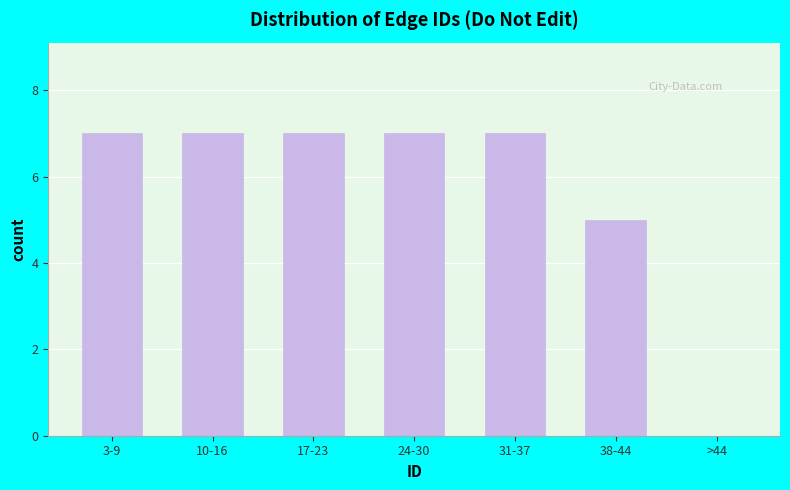

Reading left to right, transcribe all the data shown in this chart.

3-9=7	10-16=7	17-23=7	24-30=7	31-37=7	38-44=5	>44=0